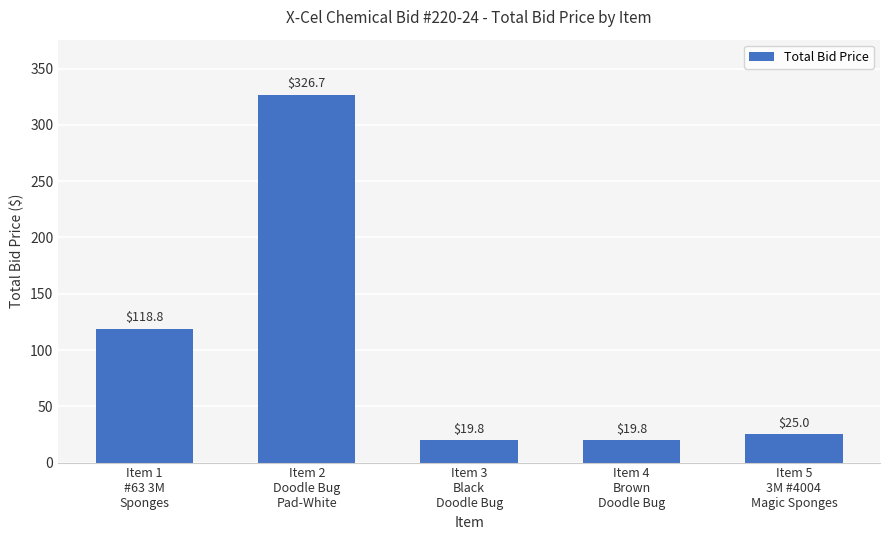

At which label does the data first exceed 25?

Item 1
#63 3M
Sponges